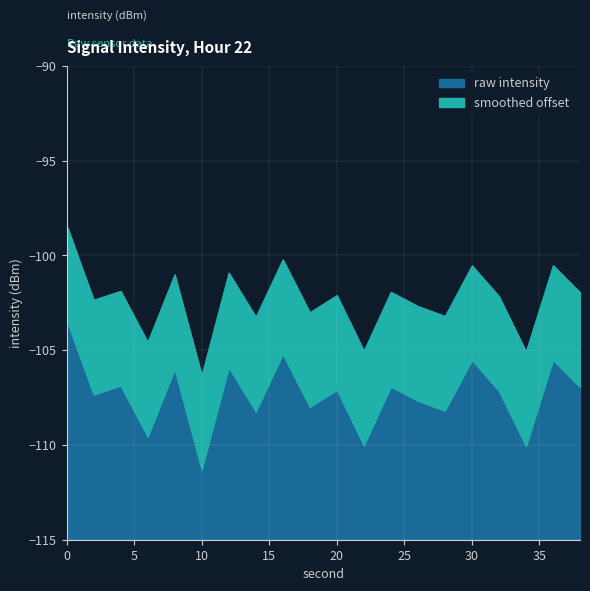

List the labels in order of smoothed value, smallest first.

34, 10, 22, 6, 14, 28, 18, 26, 32, 20, 38, 24, 12, 4, 30, 2, 36, 16, 8, 0